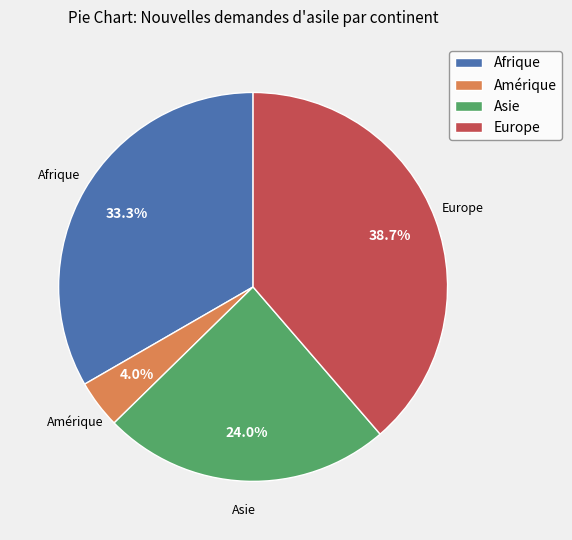

To the nearest percent, what portion does Afrique represent?

33%